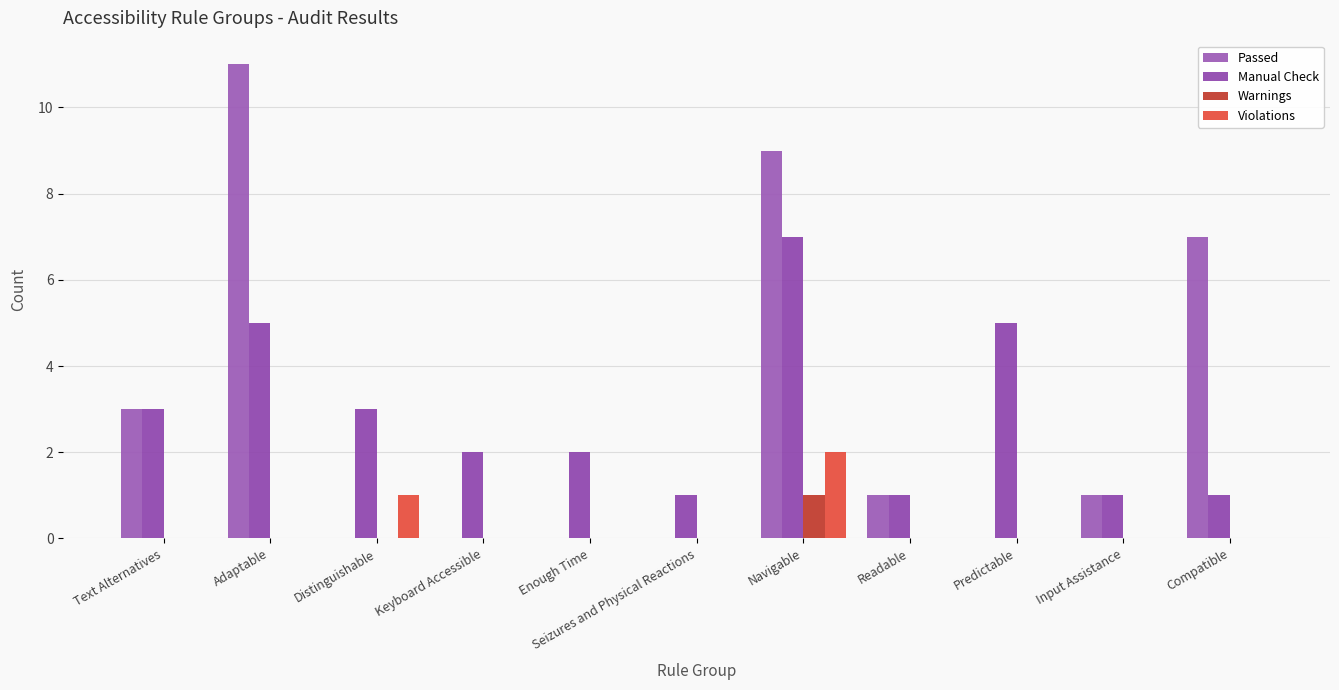

Reading left to right, extract all data points from this chart.

Passed: 3	11	0	0	0	0	9	1	0	1	7
Manual Check: 3	5	3	2	2	1	7	1	5	1	1
Warnings: 0	0	0	0	0	0	1	0	0	0	0
Violations: 0	0	1	0	0	0	2	0	0	0	0